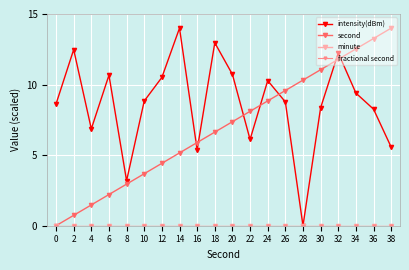

Does the chart display data point markers on the line(s)?

Yes